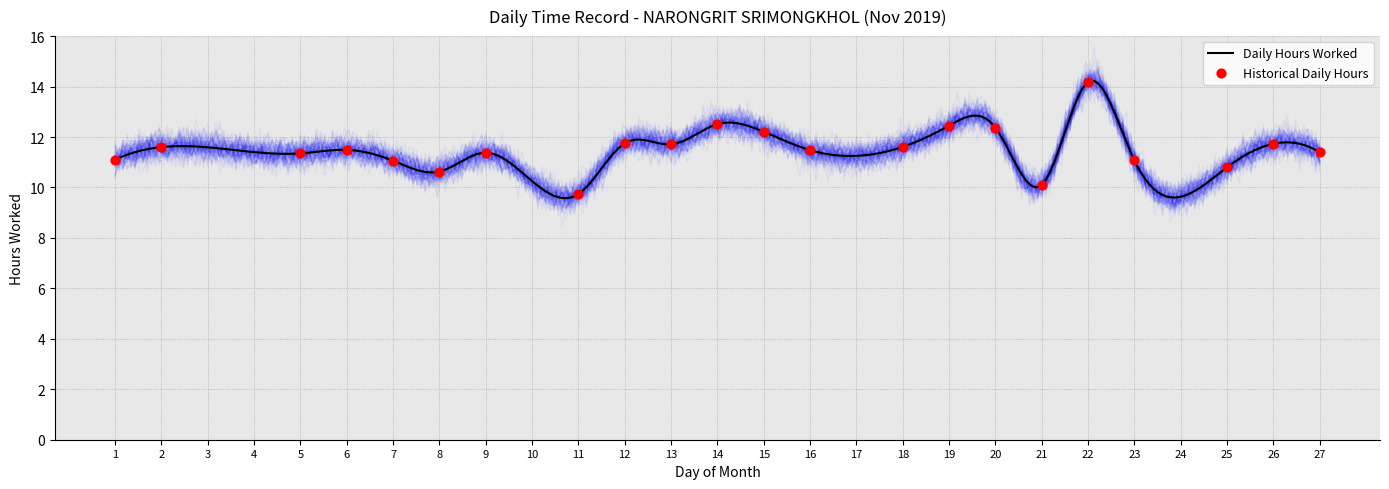

Approximately how many times larger is the value at 5 compared to 26?

1.0